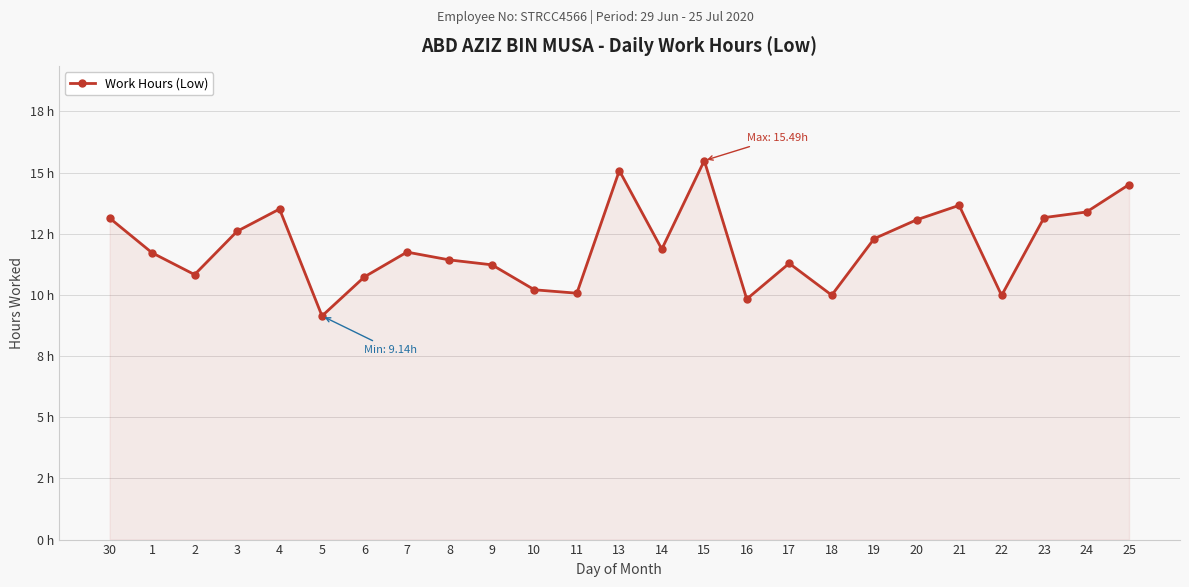

At which category does the data reach its first local valley?

2